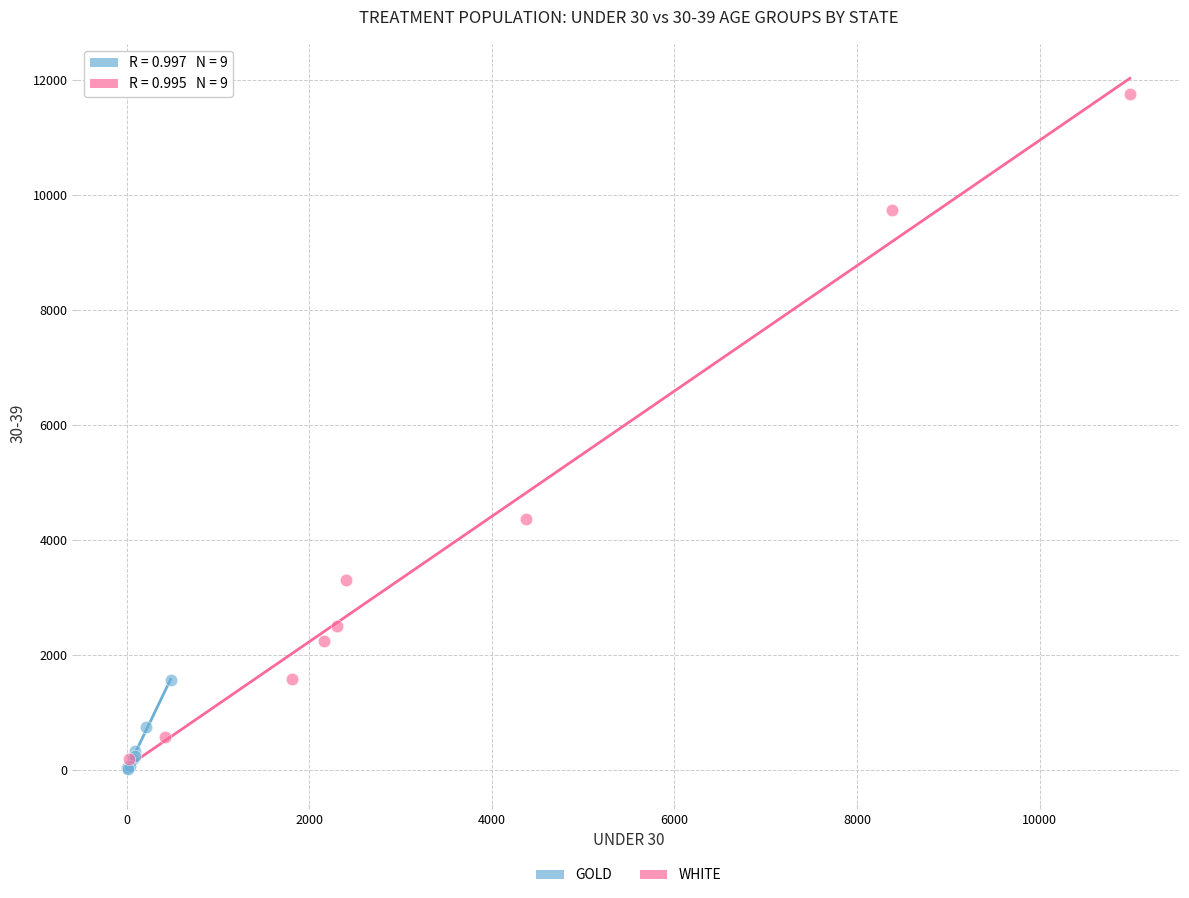

Which series contains the lowest Y value?

GOLD